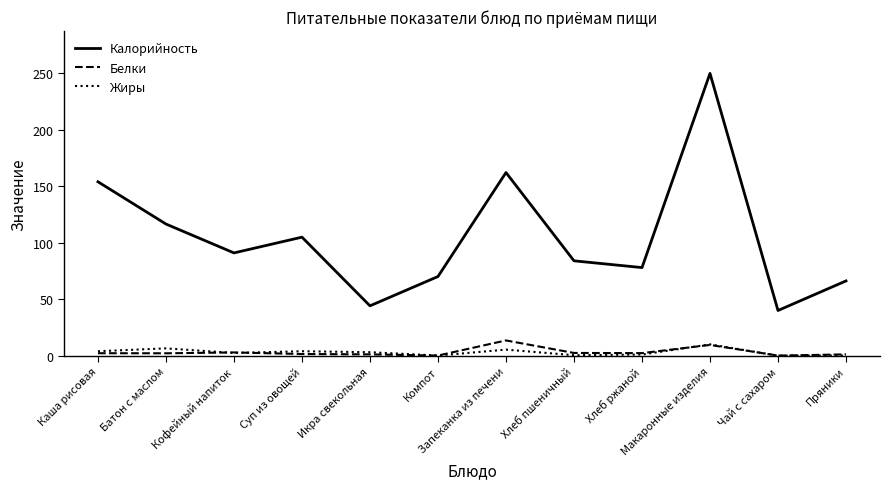

How many categories are shown in the chart?

12